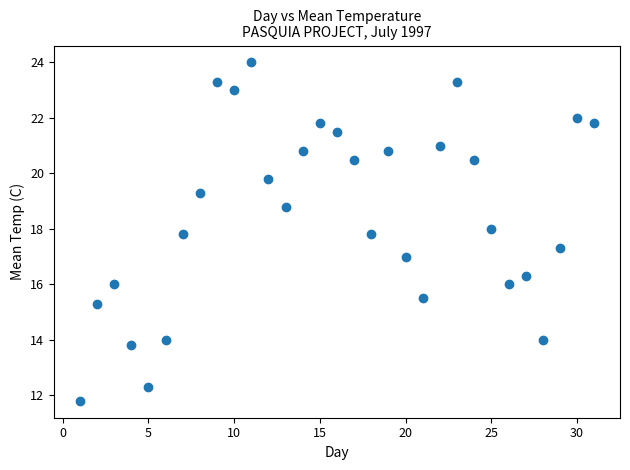

What is the range of X values (max minus min)?

30.0